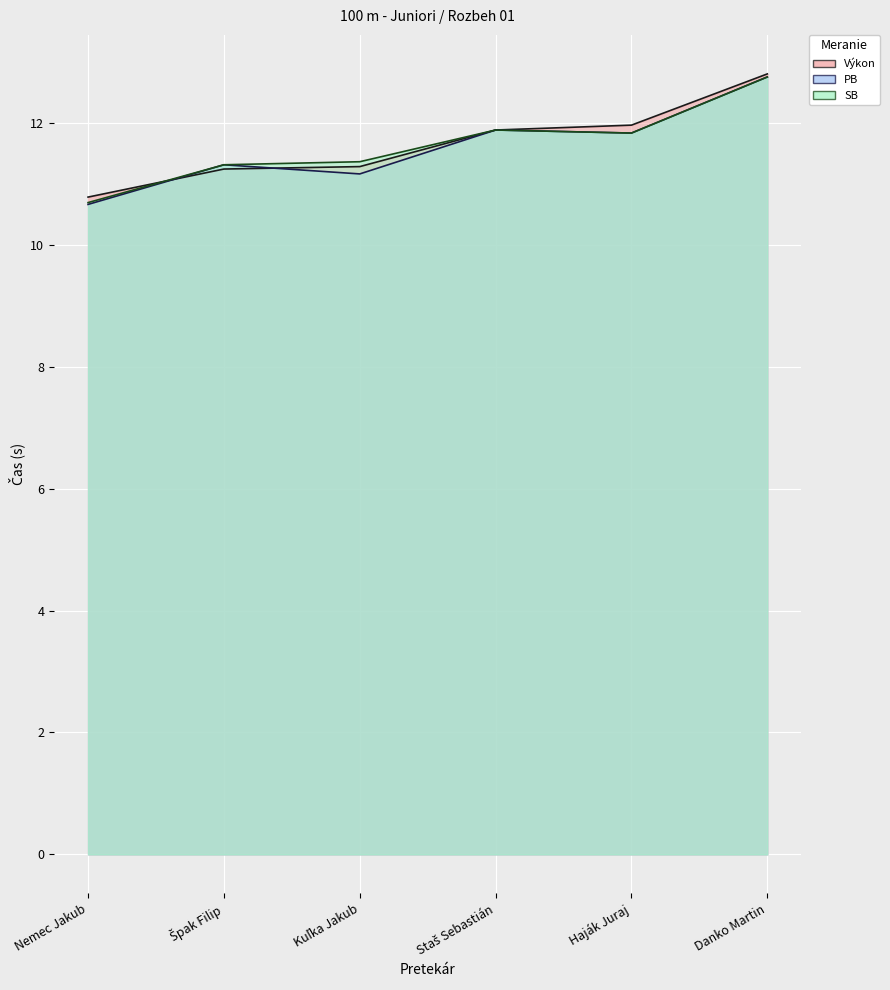

What is the label of the 6th point from the right?

Nemec Jakub